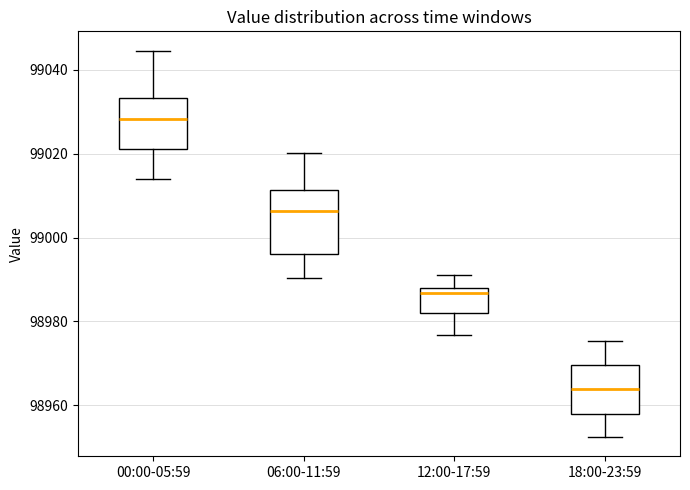

Which box is the tallest, from its lower edge to its upper edge?

06:00-11:59